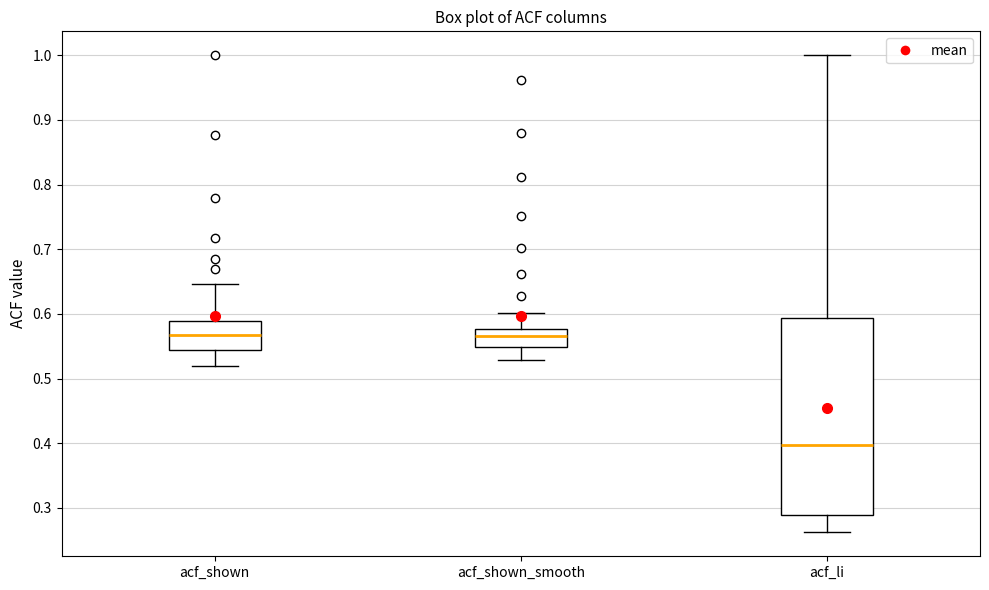

Reading left to right, transcribe this box plot: for each box, give where its median line is, the range the box spans, and where its two whiskers end, as read against the y-axis. The values are not printed on the chart, so give them approximately, as read against the axis.

acf_shown: median 0.57, box 0.54 to 0.59, whiskers 0.52 to 0.65
acf_shown_smooth: median 0.57, box 0.55 to 0.58, whiskers 0.53 to 0.60
acf_li: median 0.40, box 0.29 to 0.59, whiskers 0.26 to 1.00